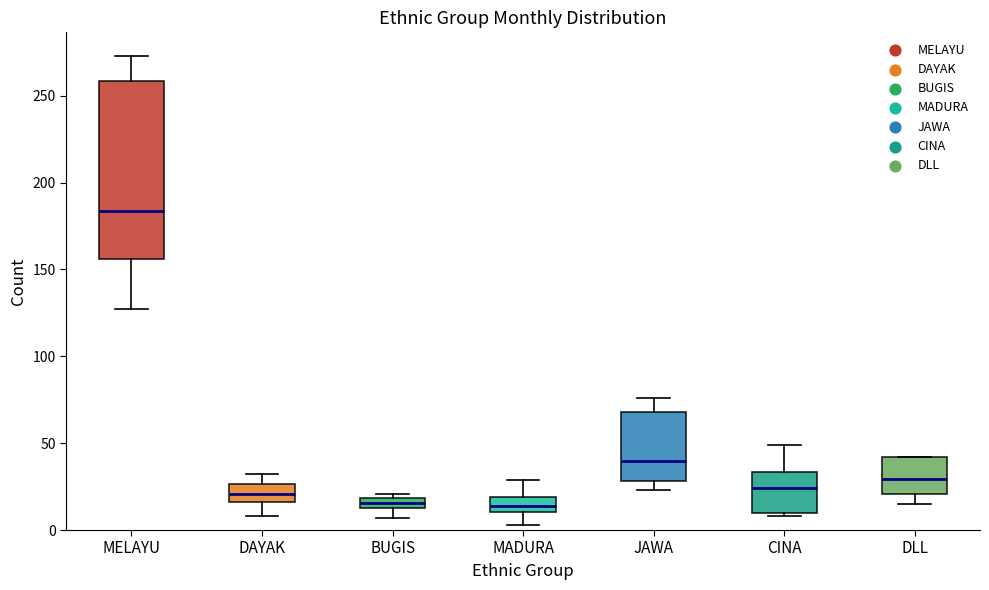

Comparing the boxes themselves (not the whiskers), which one is the tallest?

MELAYU